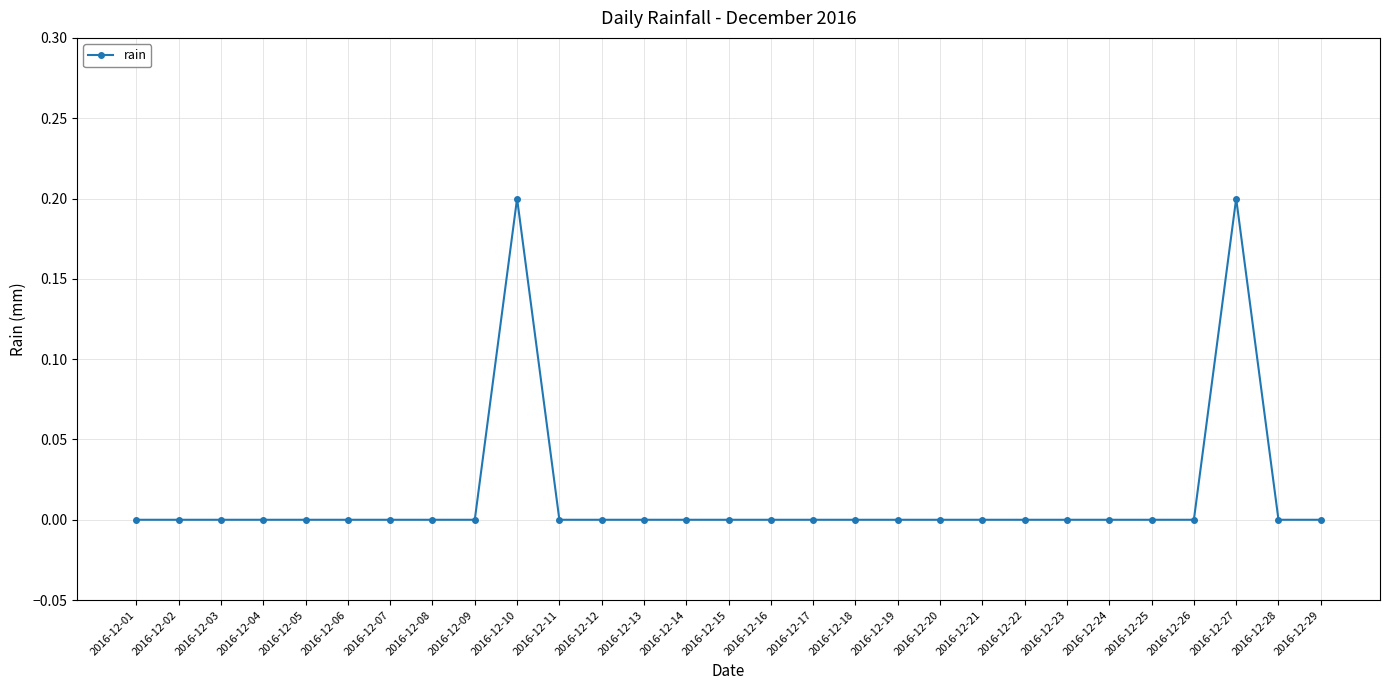

What is the sum of all values?

0.4